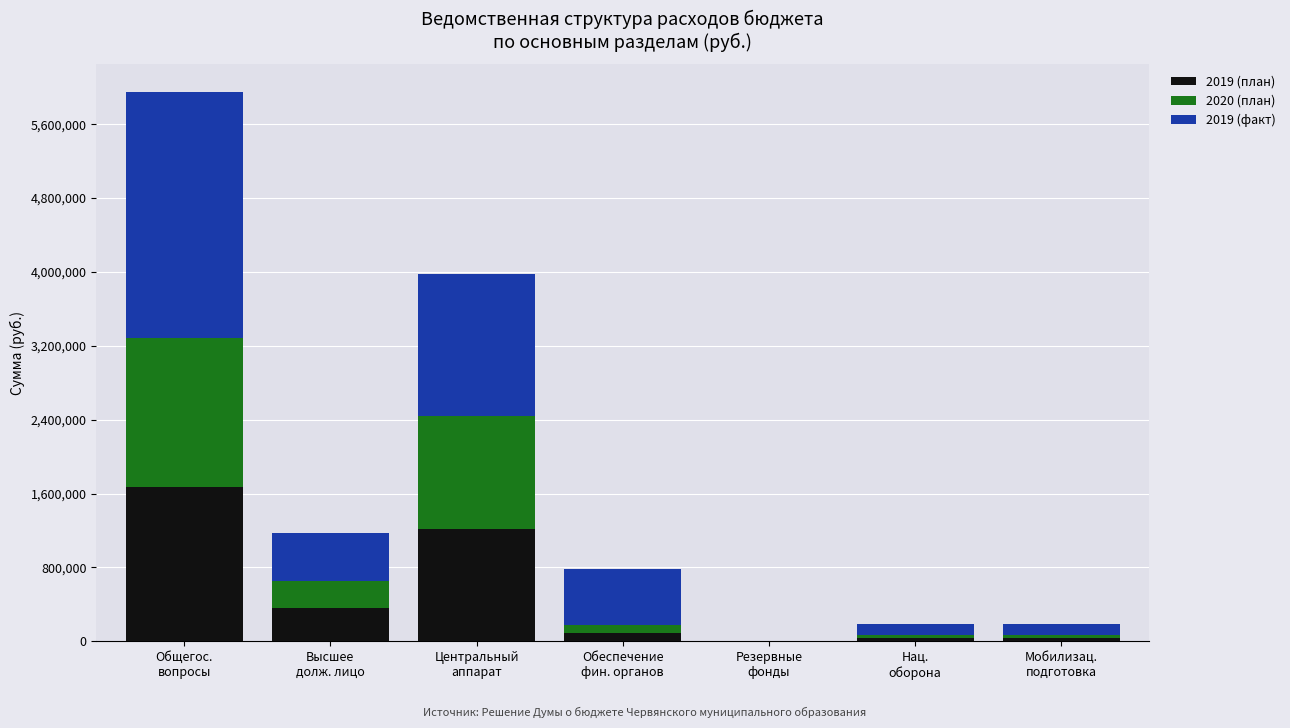

What is the highest value of the 2019 (план) series?

1670640.0